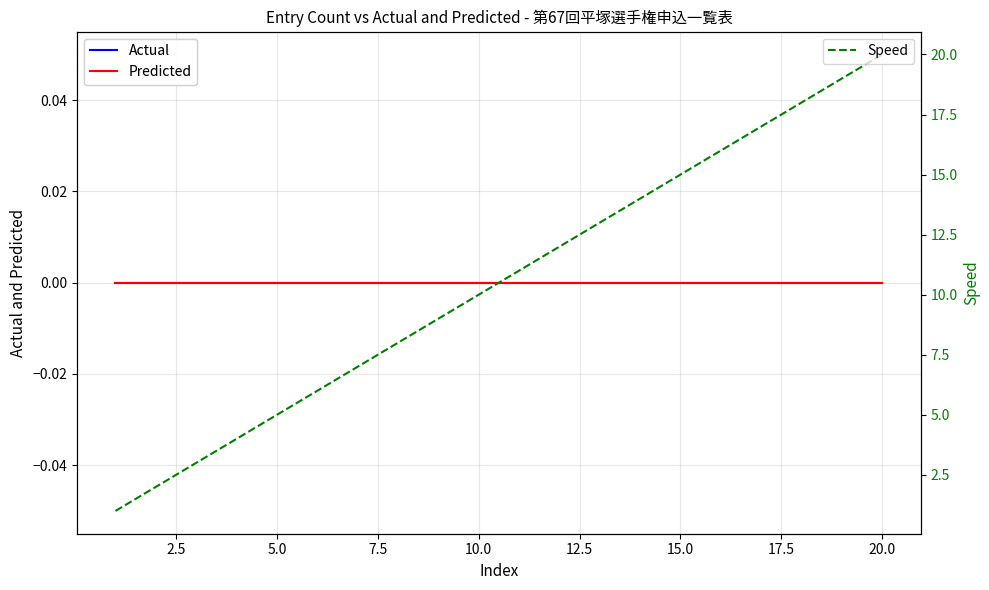

Reading left to right, transcribe all the data shown in this chart.

Actual: 0	0	0	0	0	0	0	0	0	0	0	0	0	0	0	0	0	0	0	0
Predicted: 0	0	0	0	0	0	0	0	0	0	0	0	0	0	0	0	0	0	0	0
Speed: 1	2	3	4	5	6	7	8	9	10	11	12	13	14	15	16	17	18	19	20